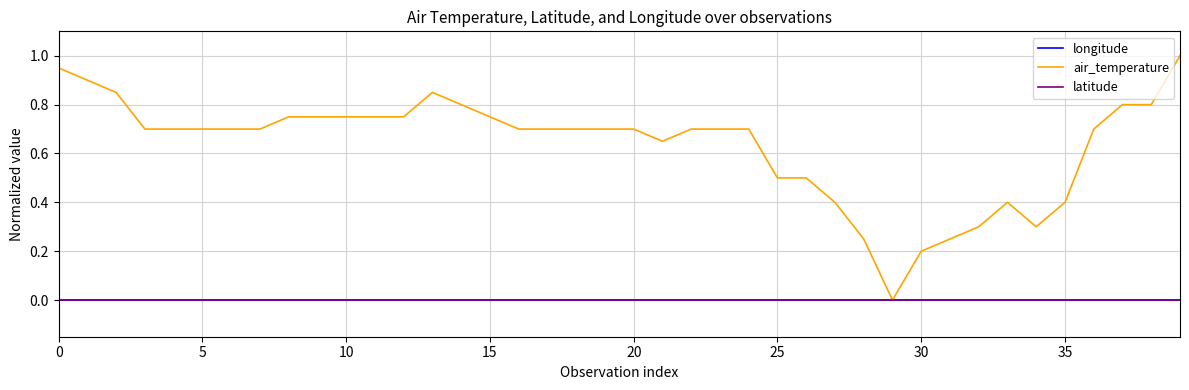

List the series in order of their peak value, lowest first.

longitude, latitude, air_temperature